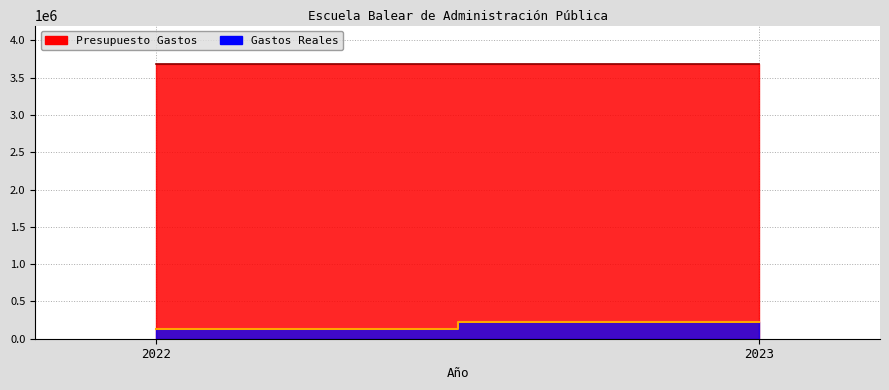

Read the Gastos Reales value at 2023.

228297.8